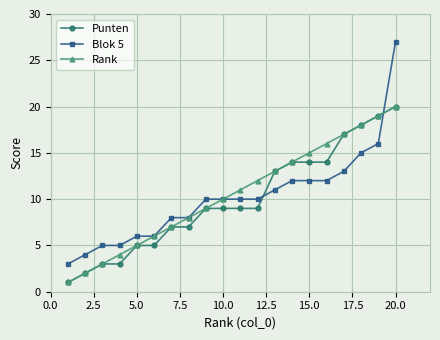

How many distinct data groups are displayed?

3